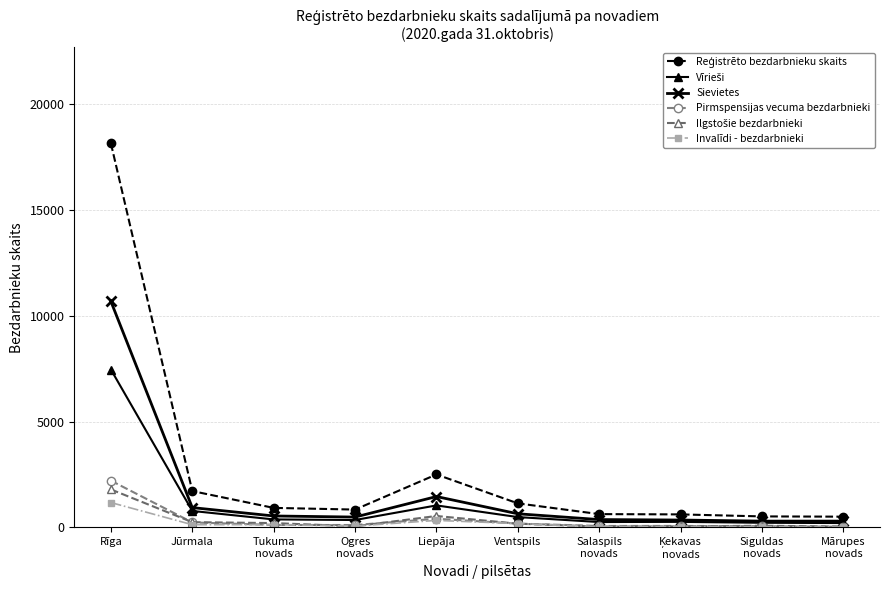

In Invalīdi - bezdarbnieki, how many points are higher than both neighbors (excluding endpoints)?

3